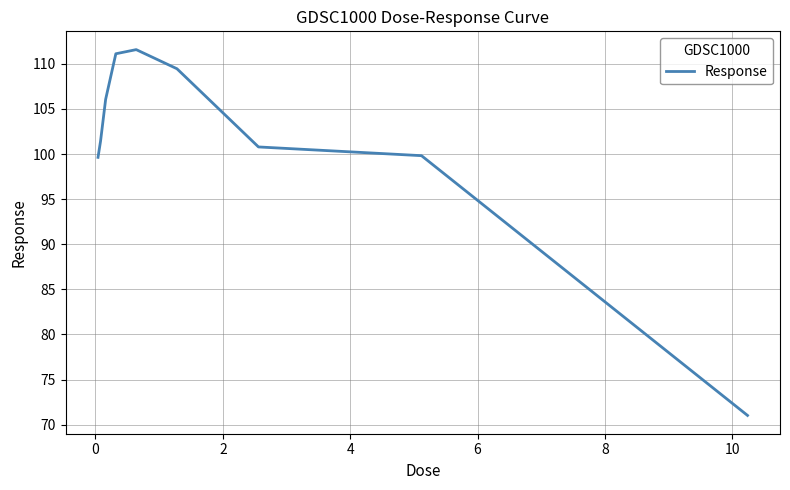

What is the maximum value shown in the chart?

111.6